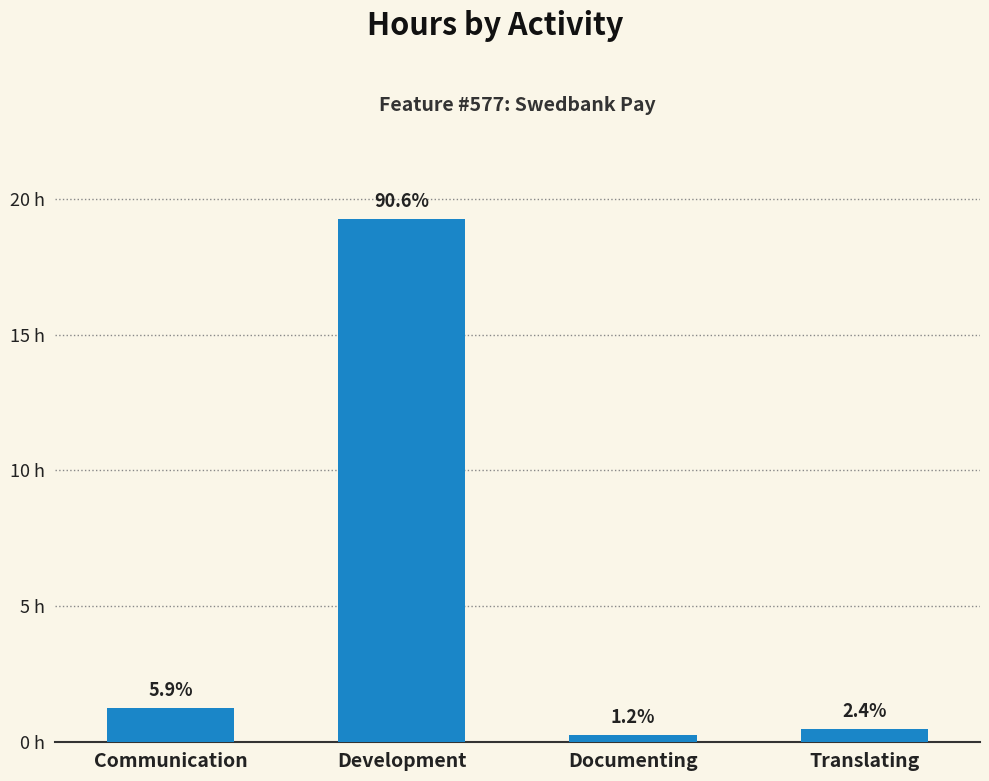

At which category does the chart reach its minimum across all series?

Documenting